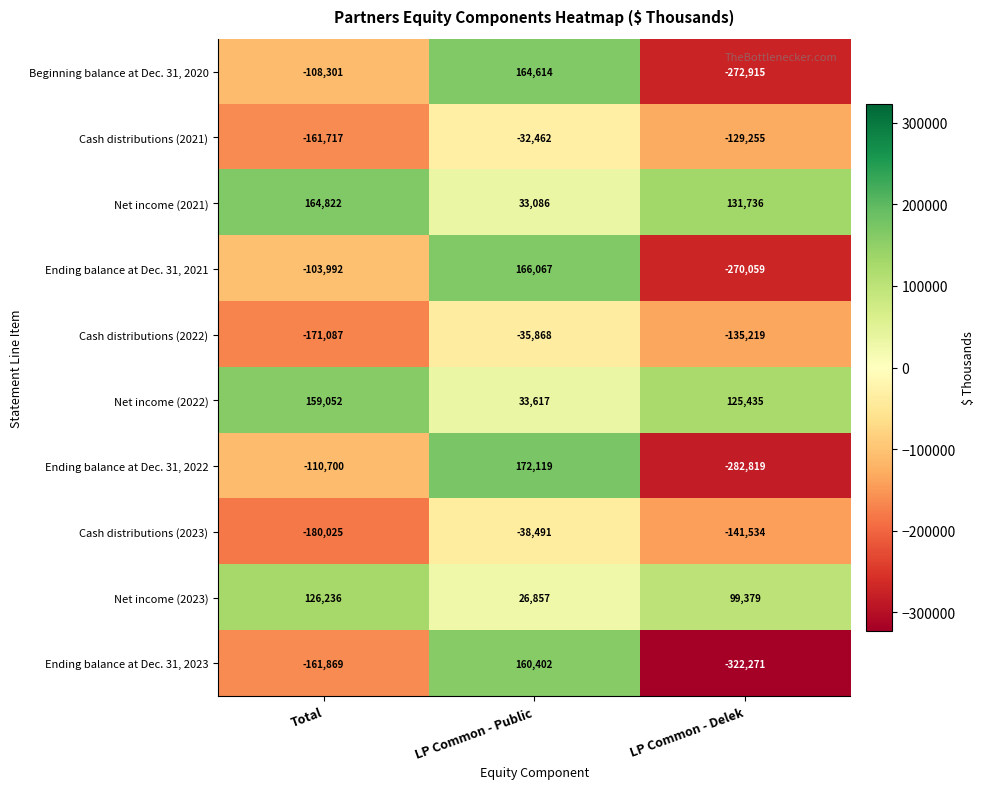

Between Total and LP Common - Public, which series saw the biggest shift?

Ending balance at Dec. 31, 2023